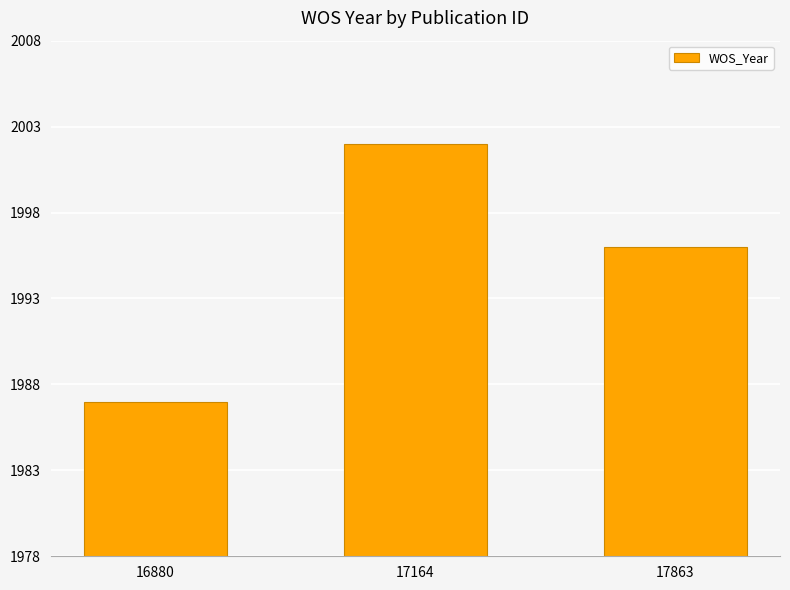

What is the difference between the maximum and minimum values?

15